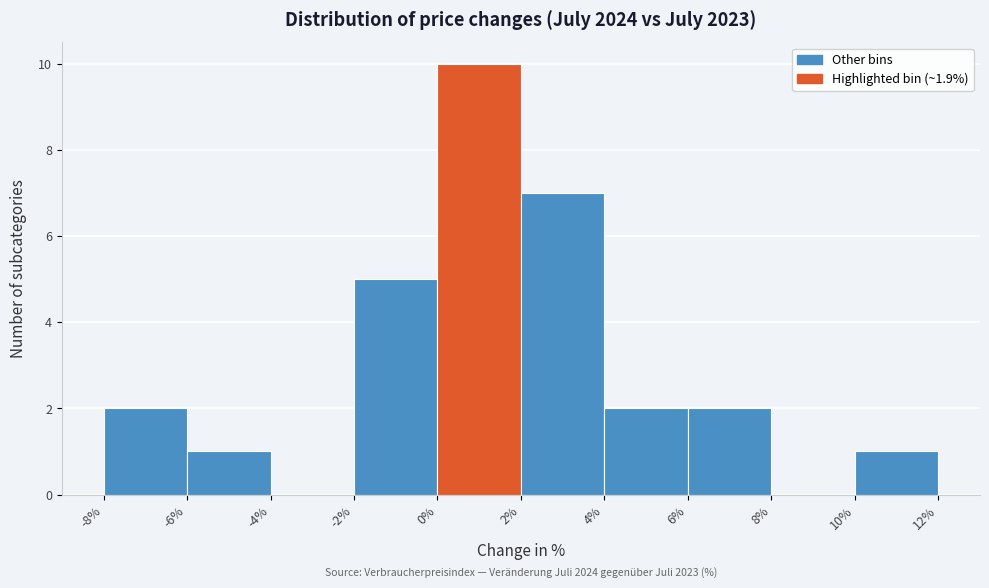

Over which range of the x-axis is the bar tallest?

0% to 2%